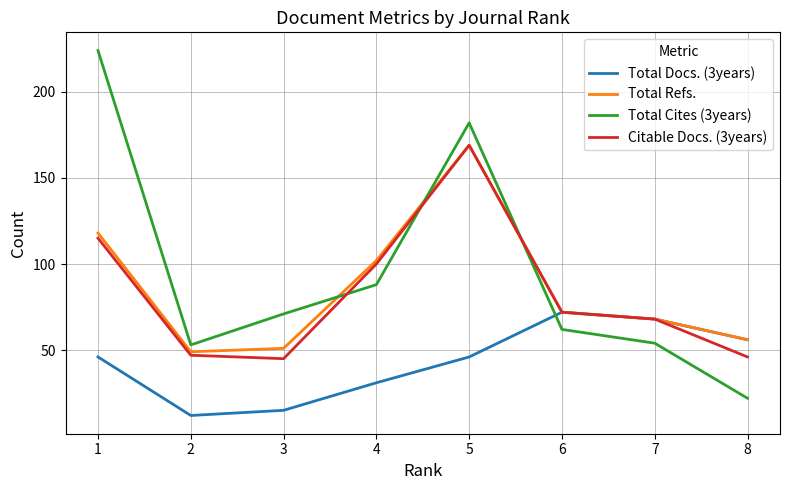

At which label does Total Refs. first exceed 72?

1